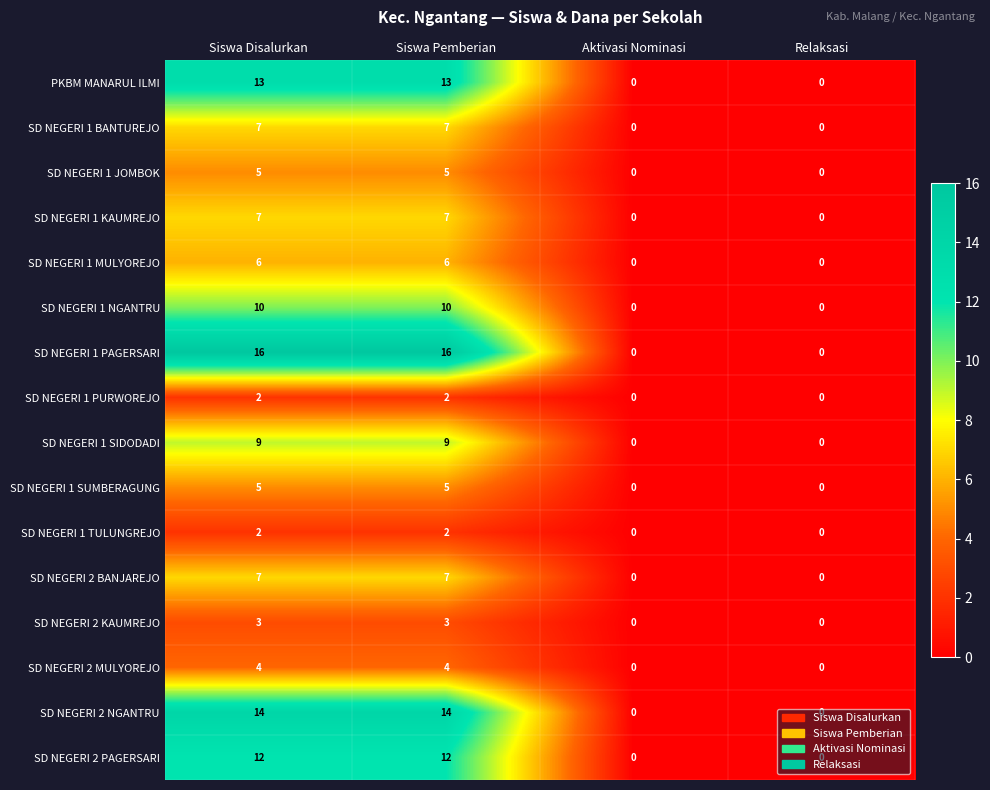

What is the total value across all series at Siswa Pemberian?

122